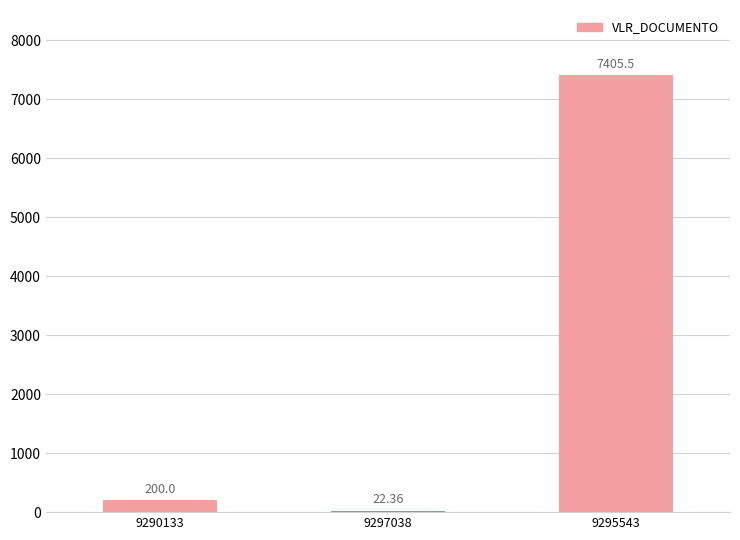

What is the sum of the values at 9295543 and 9290133?

7605.5